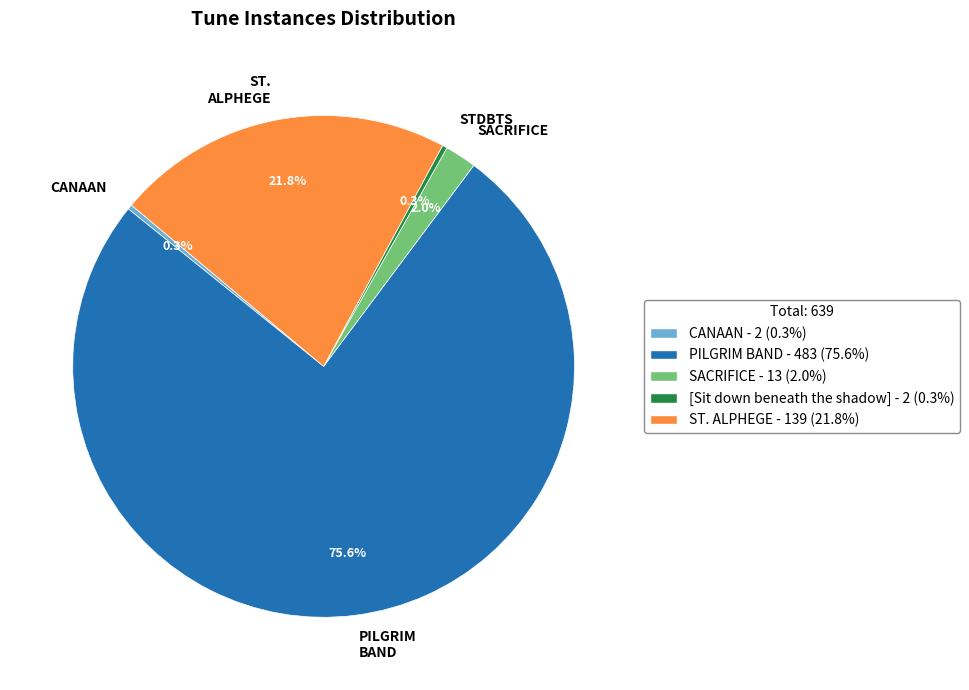

To the nearest percent, what is the difference between the ST. ALPHEGE and PILGRIM BAND slice percentages?

54%